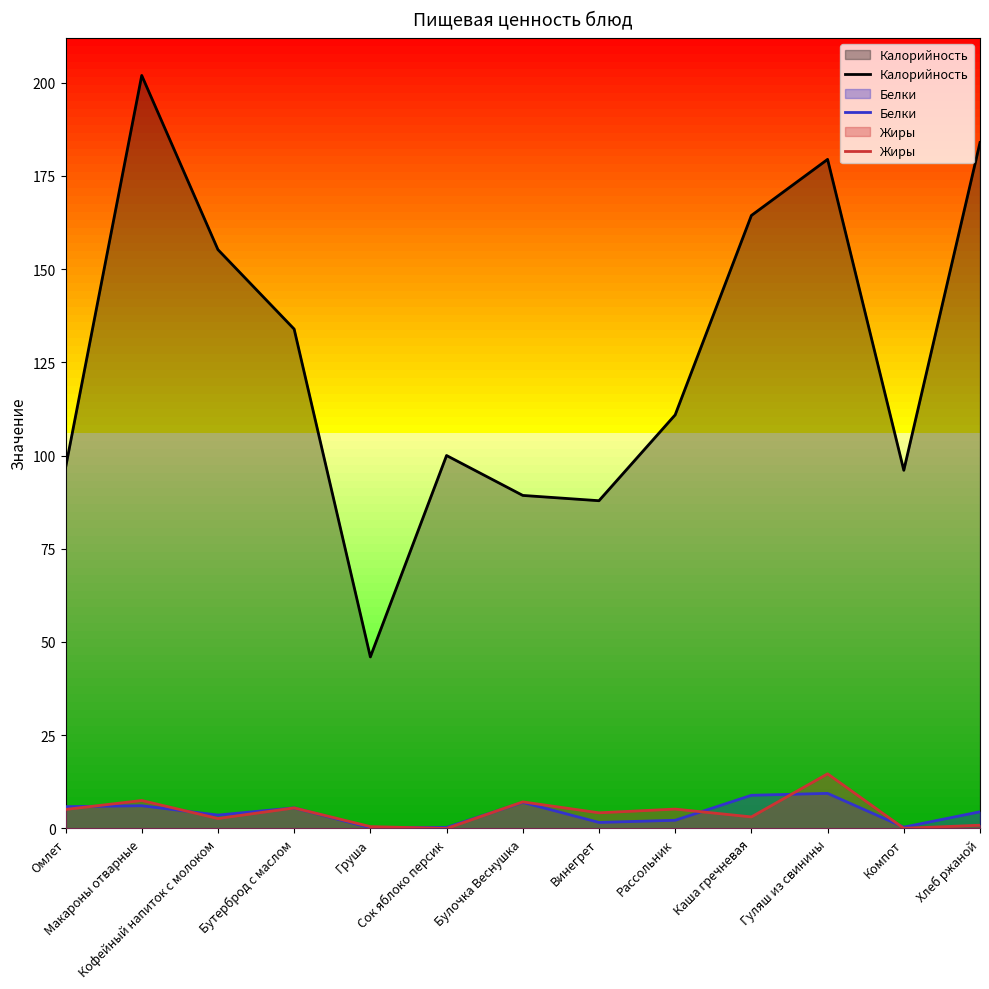

The value of Белки at Кофейный напиток с молоком is 5.1. True or false?

False